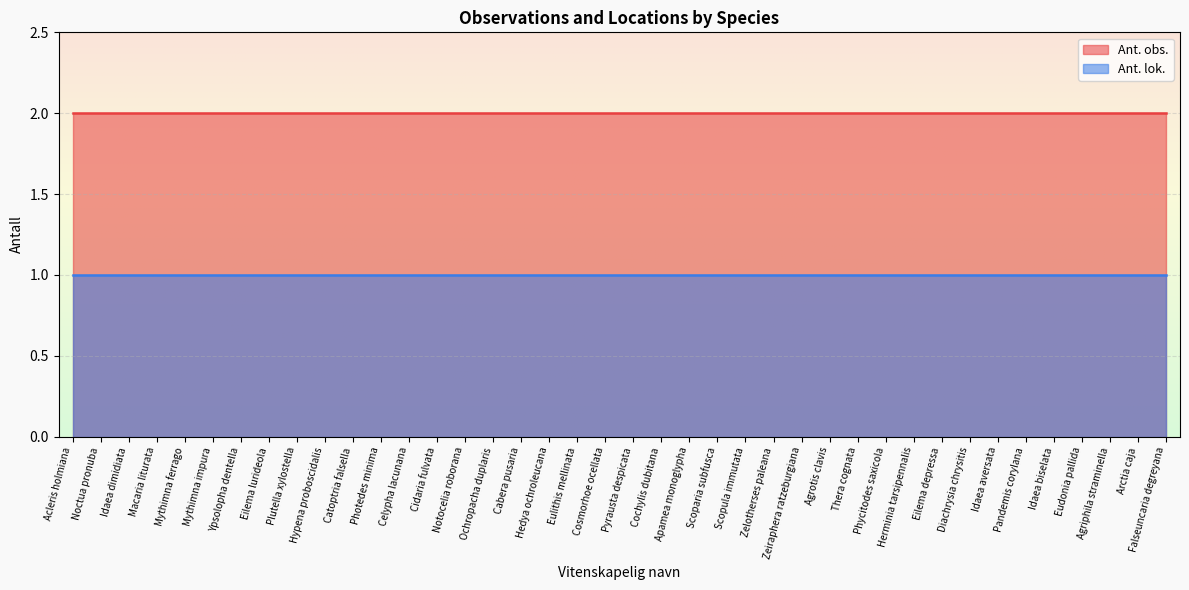

What is the sum of the Ant. obs. values at Celypha lacunana and Idaea dimidiata?

4